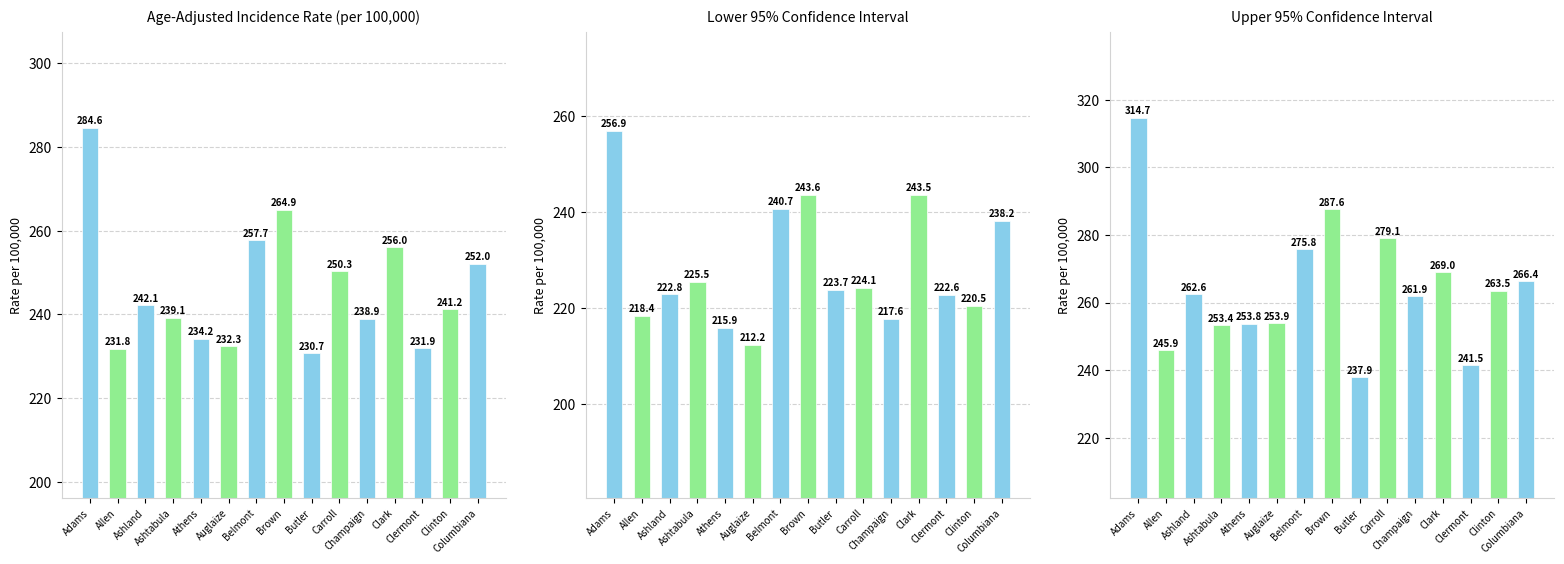

What is the difference between the maximum and minimum values in the Upper 95% CI series?

76.8